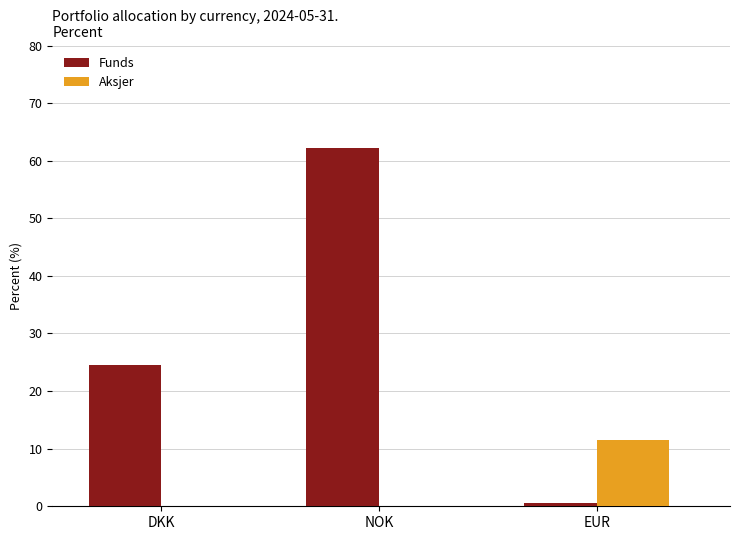

How many data points in Funds are above 24?

2